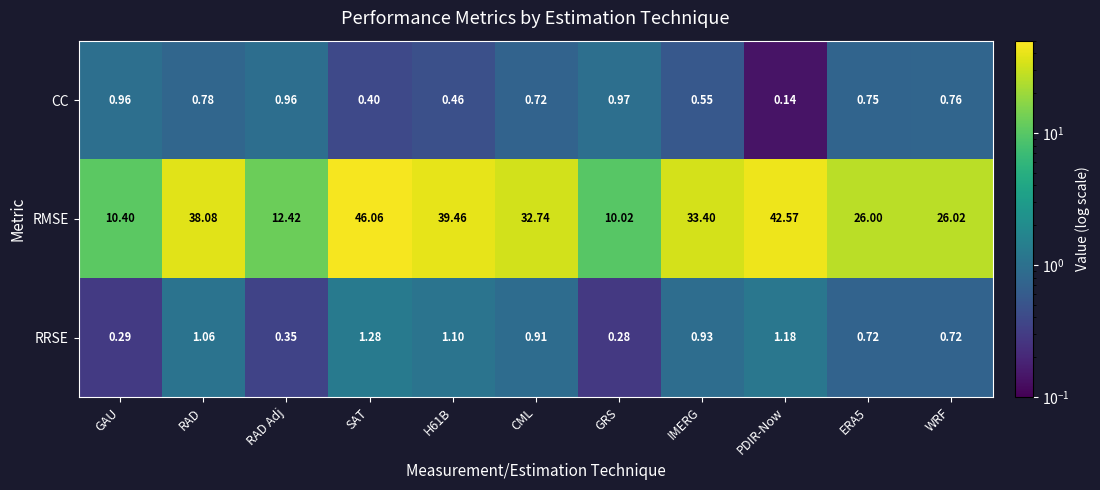

Where is RRSE nearest to the value 0?

GRS